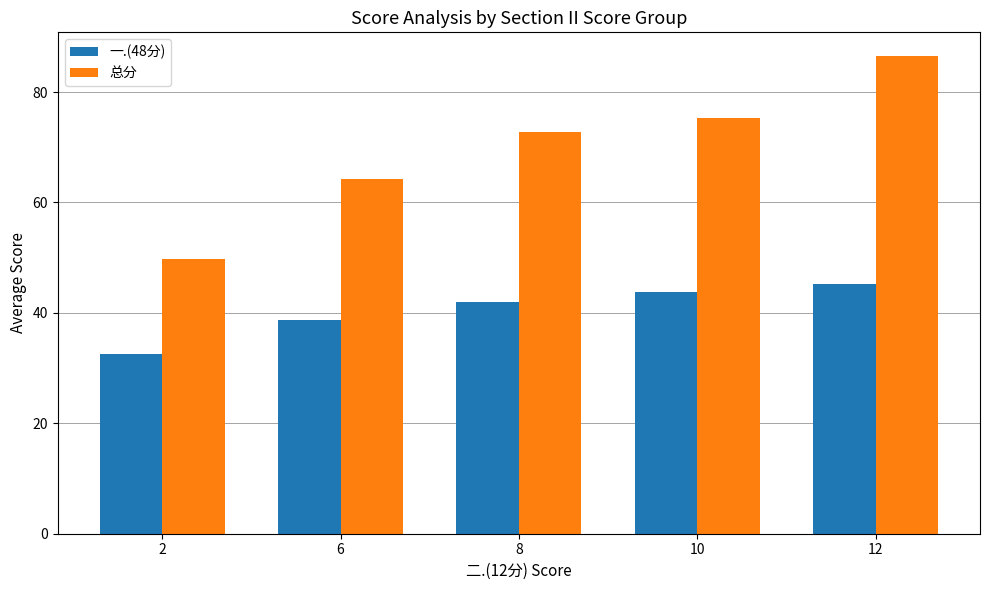

Which category has the highest value across all series?

12